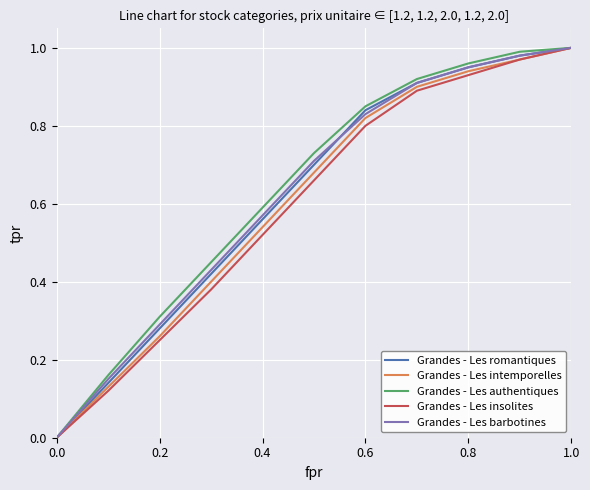

What is the sum of all Grandes - Les intemporelles values?

6.6